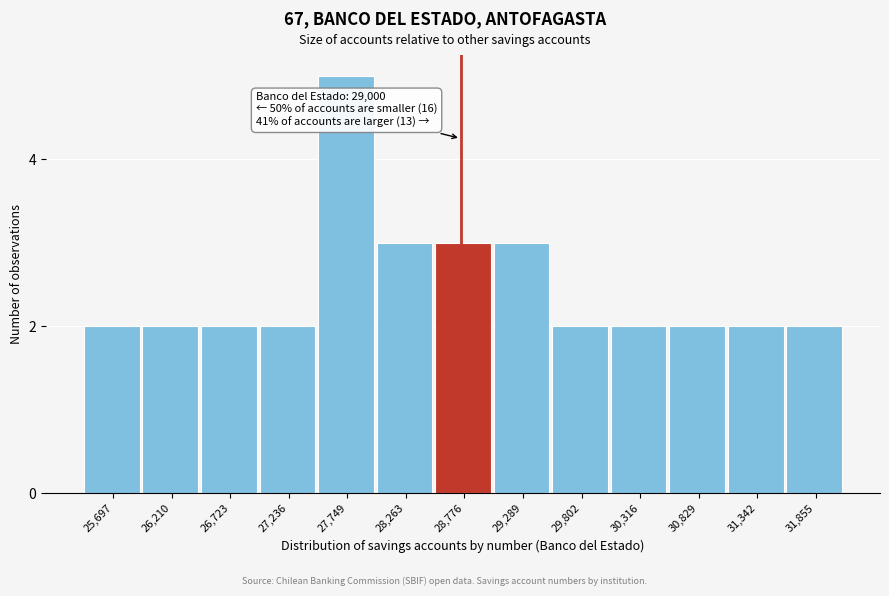

Reading left to right, transcribe all the data shown in this chart.

2	2	2	2	5	3	3	3	2	2	2	2	2